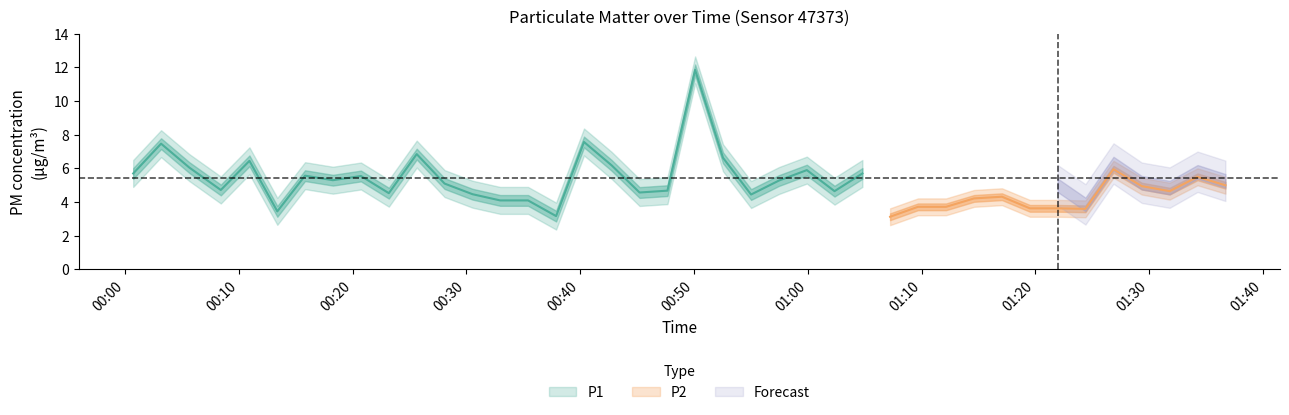

What position from the left is 2022-11-06T00:37:53?

16